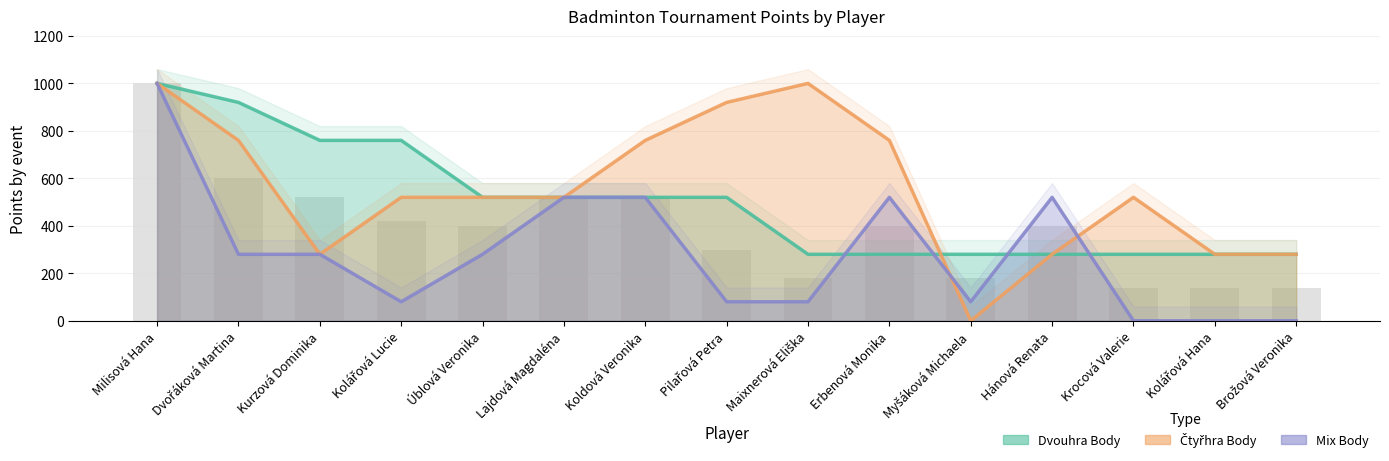

Reading left to right, what are all the values shown in this chart?

Dvouhra Body: Milisová Hana=1000	Dvořáková Martina=920	Kurzová Dominika=760	Kolářová Lucie=760	Úblová Veronika=520	Lajdová Magdaléna=520	Koldová Veronika=520	Pilařová Petra=520	Maixnerová Eliška=280	Erbenová Monika=280	Myšáková Michaela=280	Hánová Renata=280	Krocová Valerie=280	Kolářová Hana=280	Brožová Veronika=280
Čtyřhra Body: Milisová Hana=1000	Dvořáková Martina=760	Kurzová Dominika=280	Kolářová Lucie=520	Úblová Veronika=520	Lajdová Magdaléna=520	Koldová Veronika=760	Pilařová Petra=920	Maixnerová Eliška=1000	Erbenová Monika=760	Myšáková Michaela=0	Hánová Renata=280	Krocová Valerie=520	Kolářová Hana=280	Brožová Veronika=280
Mix Body: Milisová Hana=1000	Dvořáková Martina=280	Kurzová Dominika=280	Kolářová Lucie=80	Úblová Veronika=280	Lajdová Magdaléna=520	Koldová Veronika=520	Pilařová Petra=80	Maixnerová Eliška=80	Erbenová Monika=520	Myšáková Michaela=80	Hánová Renata=520	Krocová Valerie=0	Kolářová Hana=0	Brožová Veronika=0